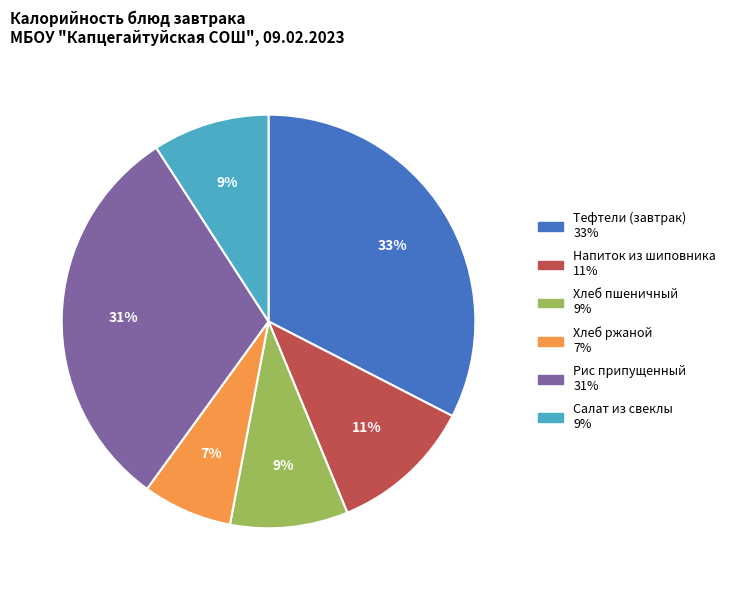

Does Рис припущенный represent more than half of the total?

No